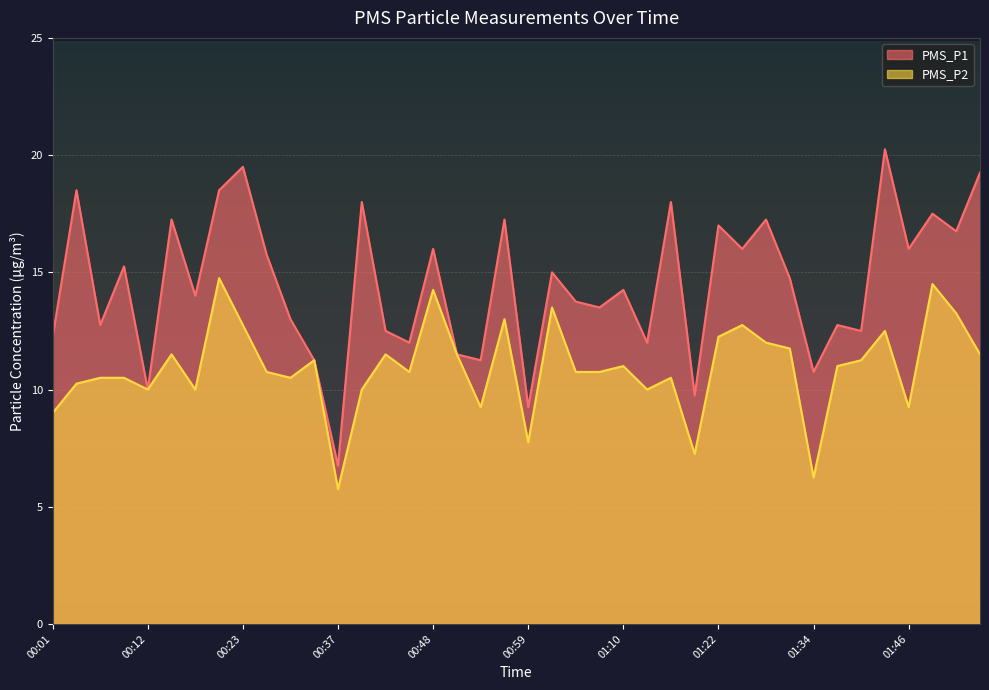

What are all the series names shown in the legend?

PMS_P1, PMS_P2